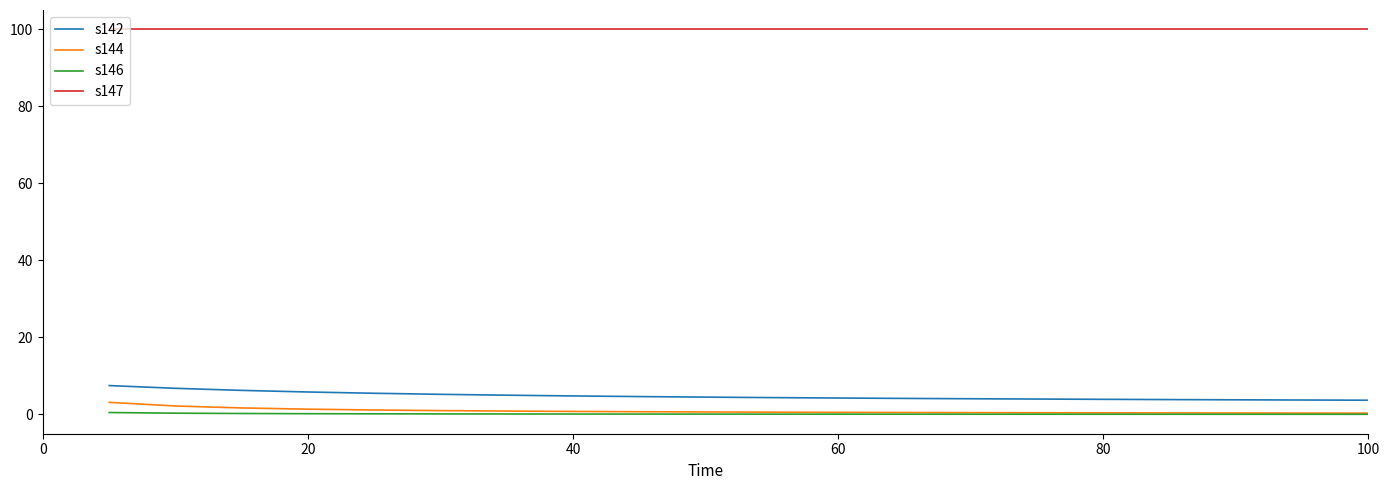

True or false: s146 and s142 intersect in this chart.

False